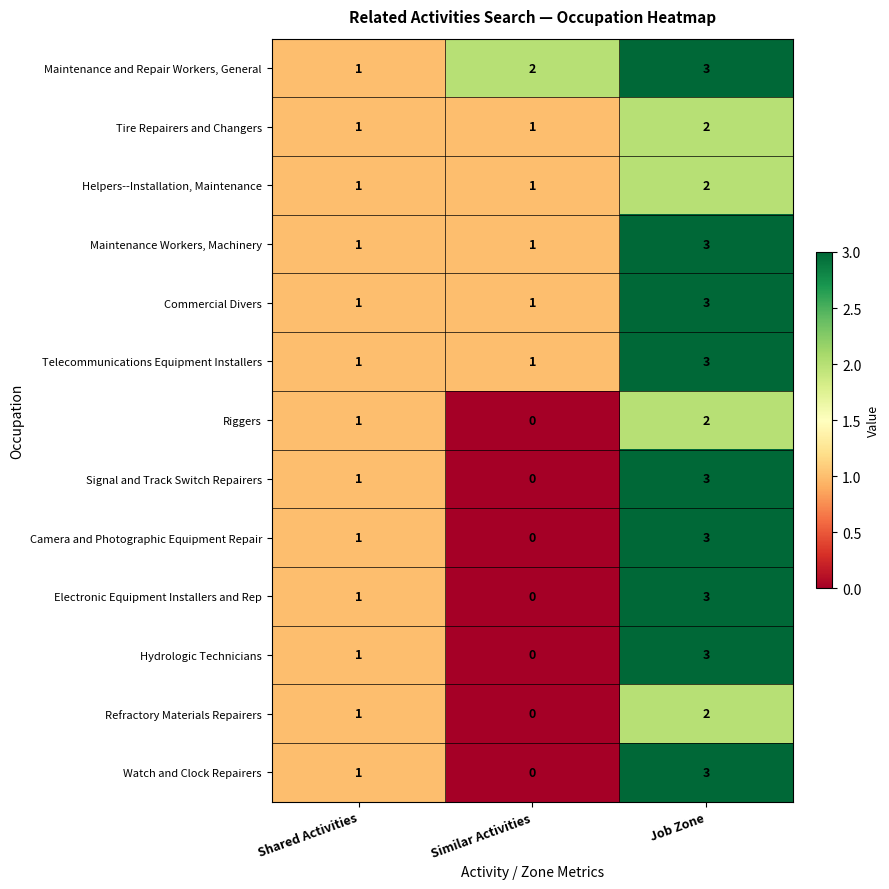

At which label does Refractory Materials Repairers reach its minimum?

Similar Activities